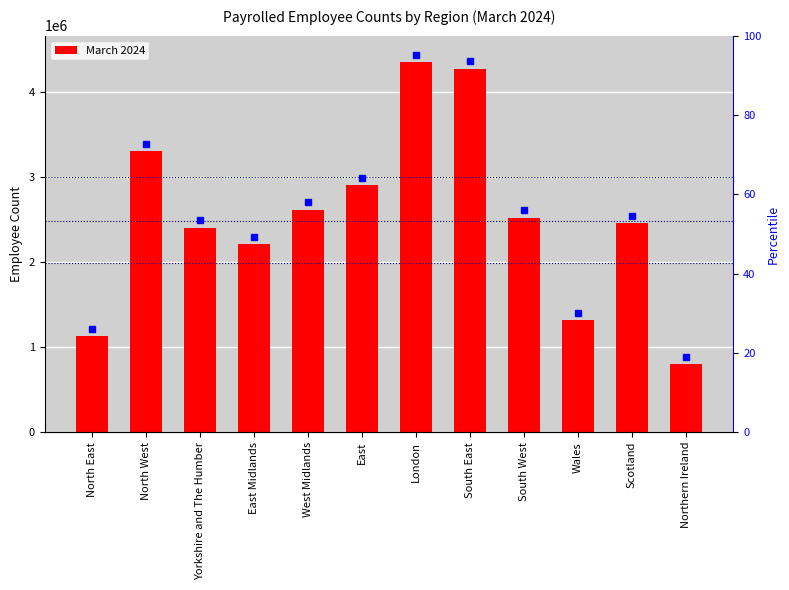

Where is the data nearest to the value 2574906?

West Midlands